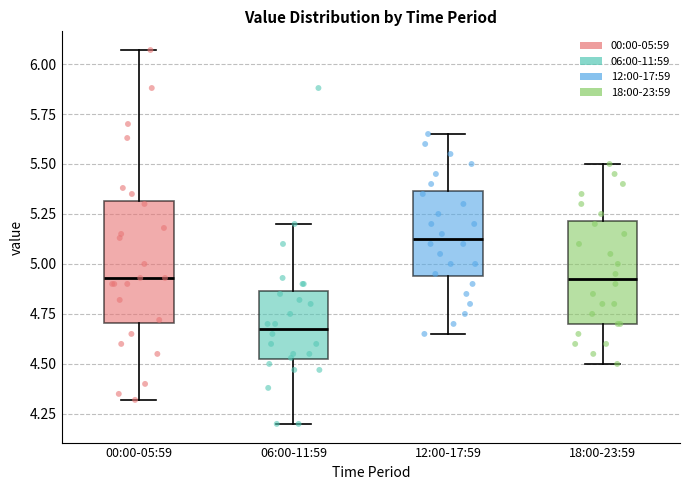

Reading left to right, read every box against the y-axis: the position of its median line, the range the box covers, and the ends of its whiskers. The values are not printed on the chart, so give them approximately, as read against the axis.

00:00-05:59: median 4.95, box 4.70 to 5.30, whiskers 4.30 to 6.05
06:00-11:59: median 4.70, box 4.50 to 4.85, whiskers 4.20 to 5.20
12:00-17:59: median 5.15, box 4.95 to 5.35, whiskers 4.65 to 5.65
18:00-23:59: median 4.95, box 4.70 to 5.20, whiskers 4.50 to 5.50